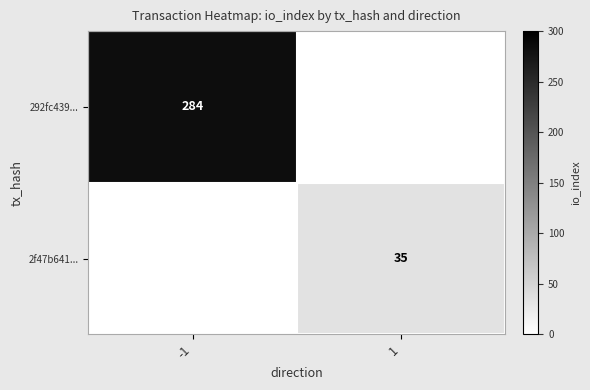

The value of 2f47b641... at 1 is 15. True or false?

False